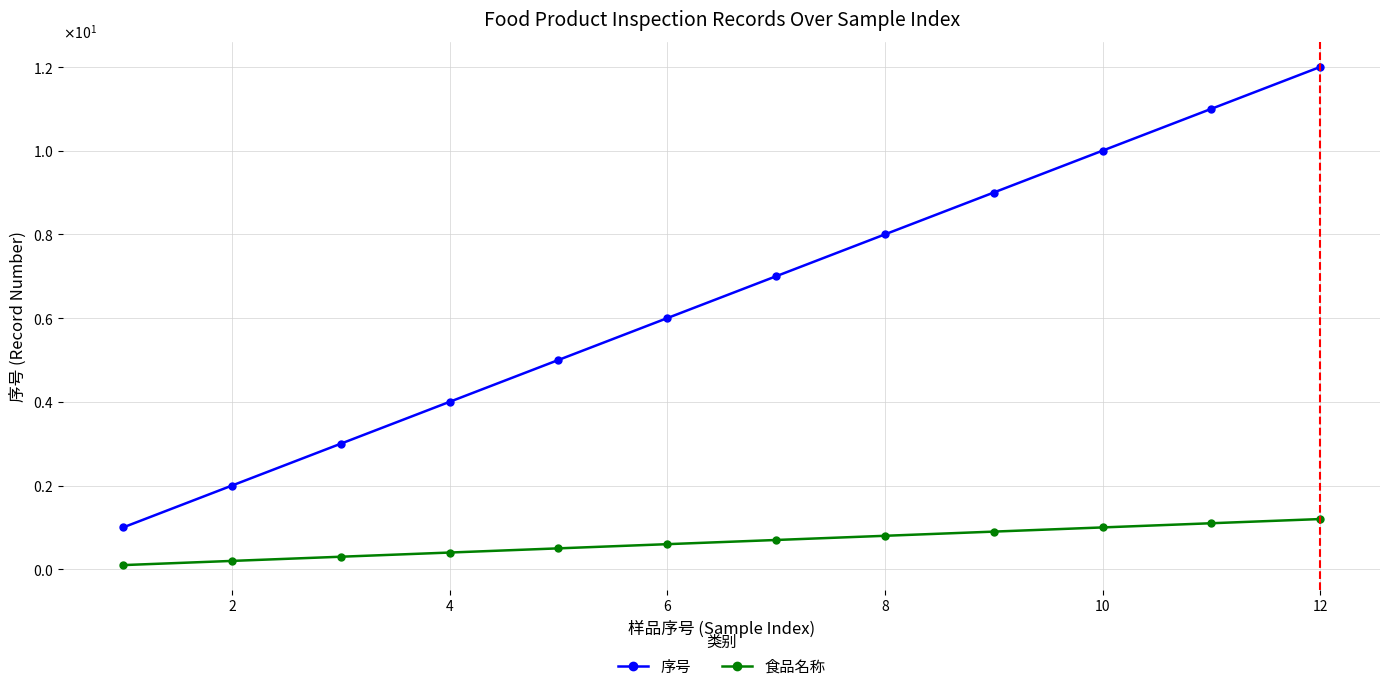

At how many categories does at least one series exceed 8?

4